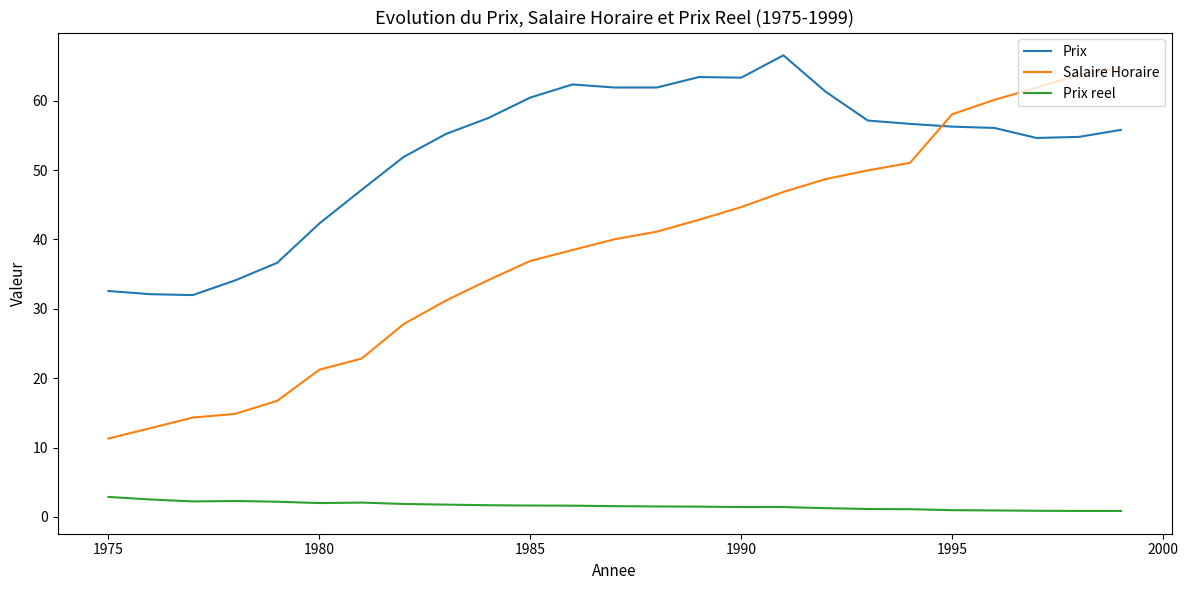

What is the maximum value shown in the chart?

66.5